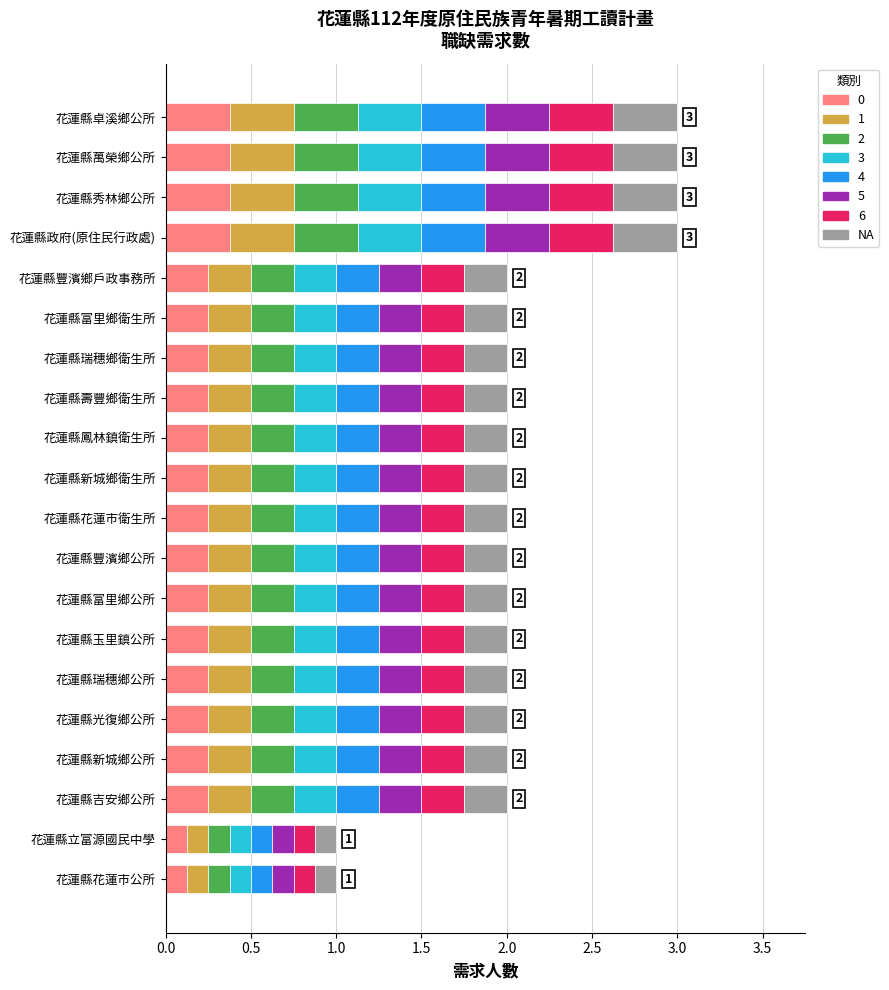

What is the maximum value for 0?

0.4